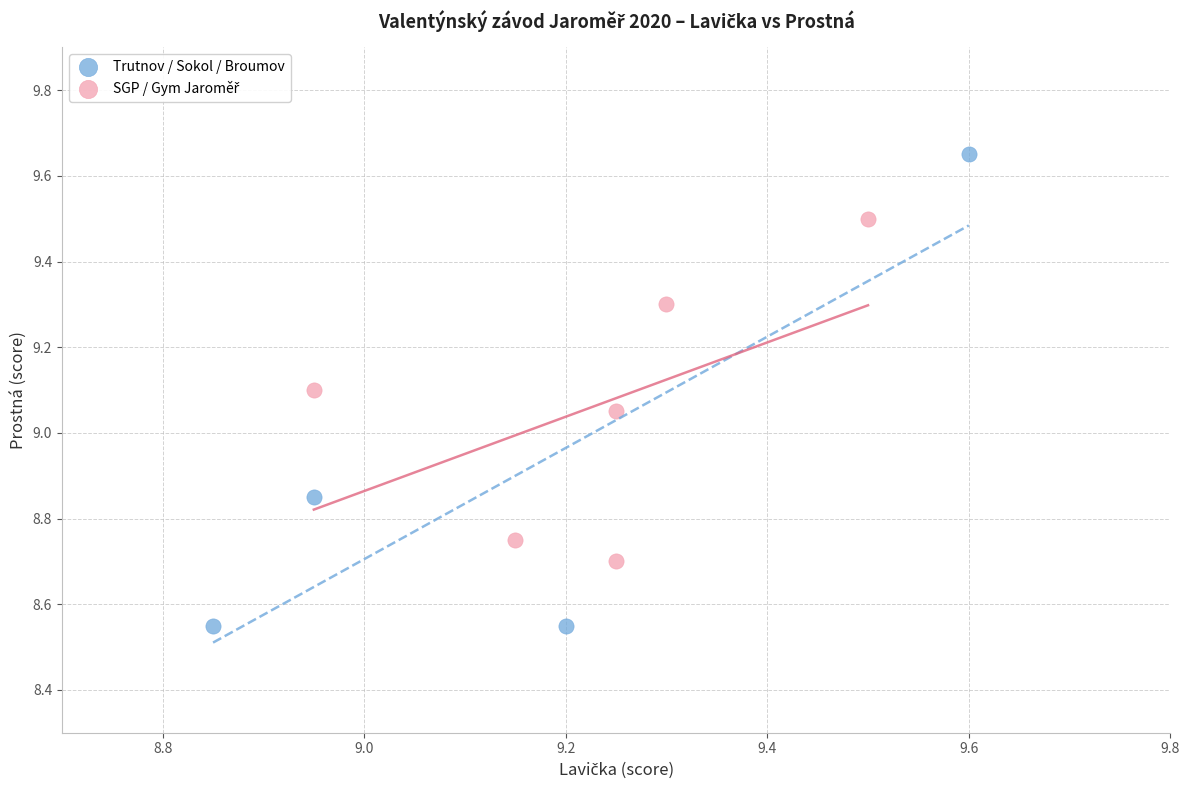

Which series reaches the maximum Y coordinate?

Trutnov / Sokol / Broumov